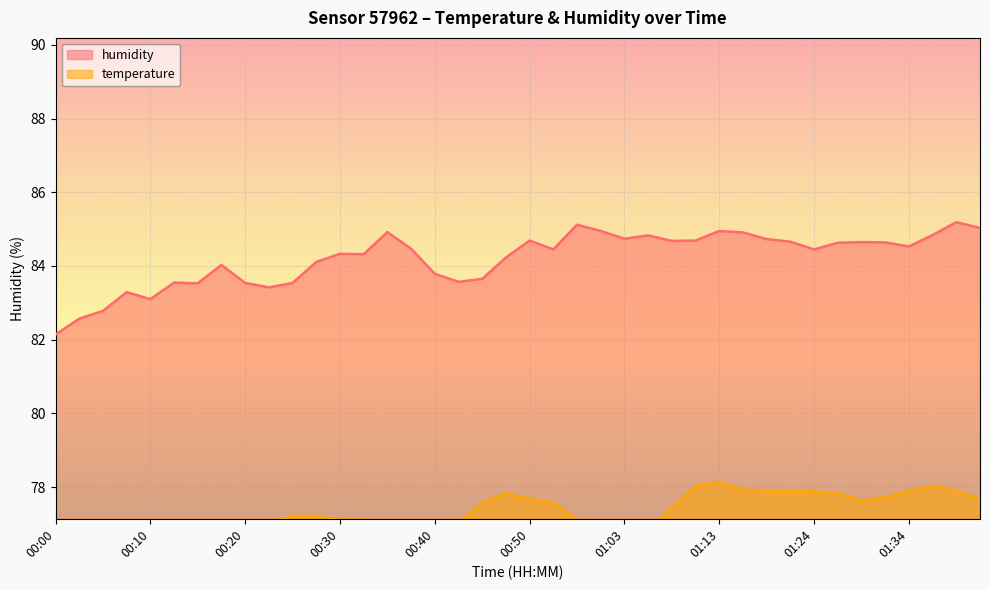

Which category has the highest value in the humidity series?

01:39